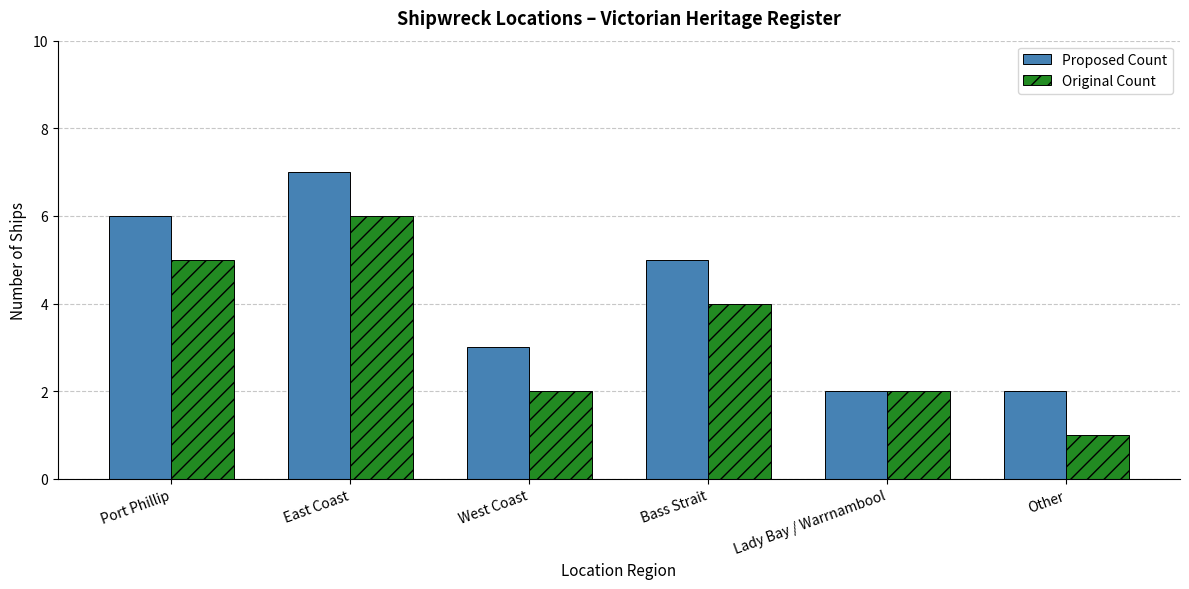

What value does the Original Count series have at Port Phillip?

5